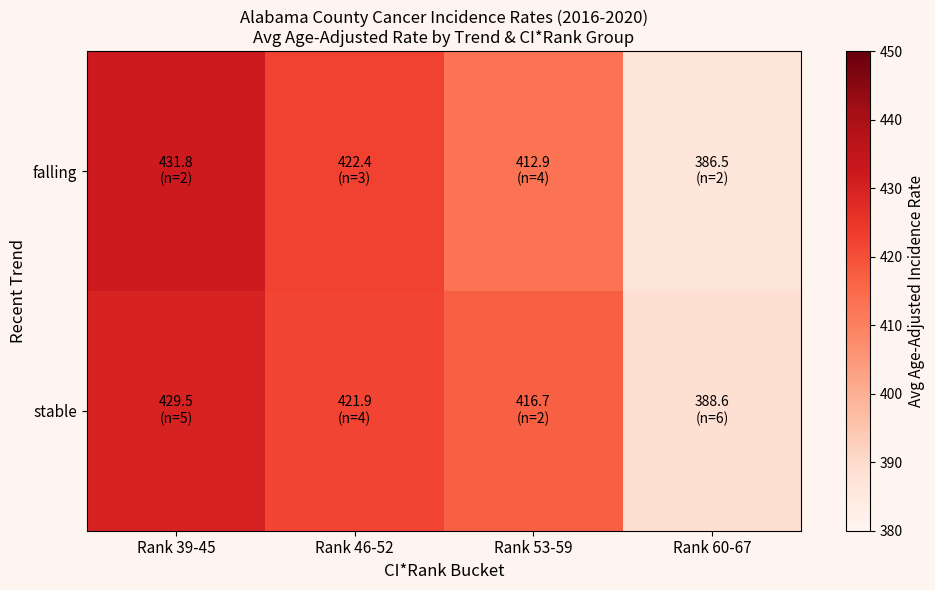

Reading left to right, list all the values displayed in this chart.

falling: Rank 39-45=431.8	Rank 46-52=422.4	Rank 53-59=412.9	Rank 60-67=386.5
stable: Rank 39-45=429.5	Rank 46-52=421.9	Rank 53-59=416.7	Rank 60-67=388.6